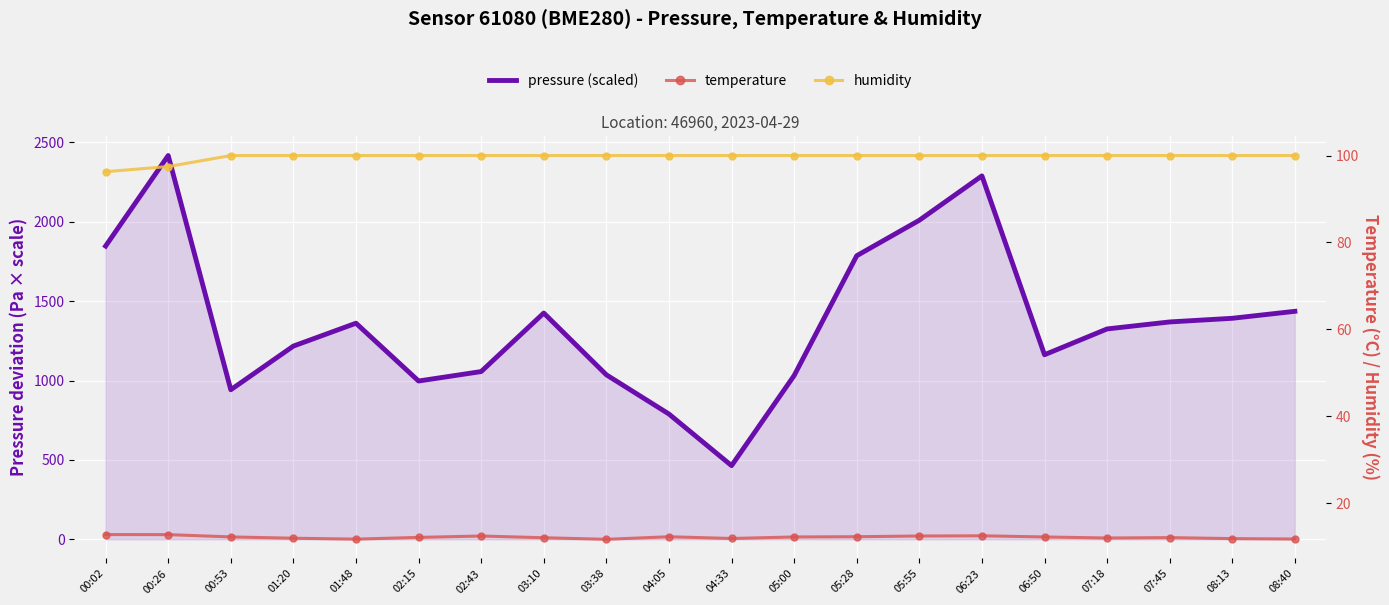

What is the greatest value displayed?

2417.0